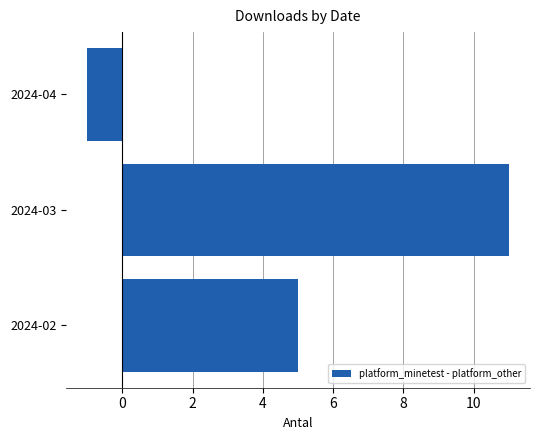

How many negative values are there?

1